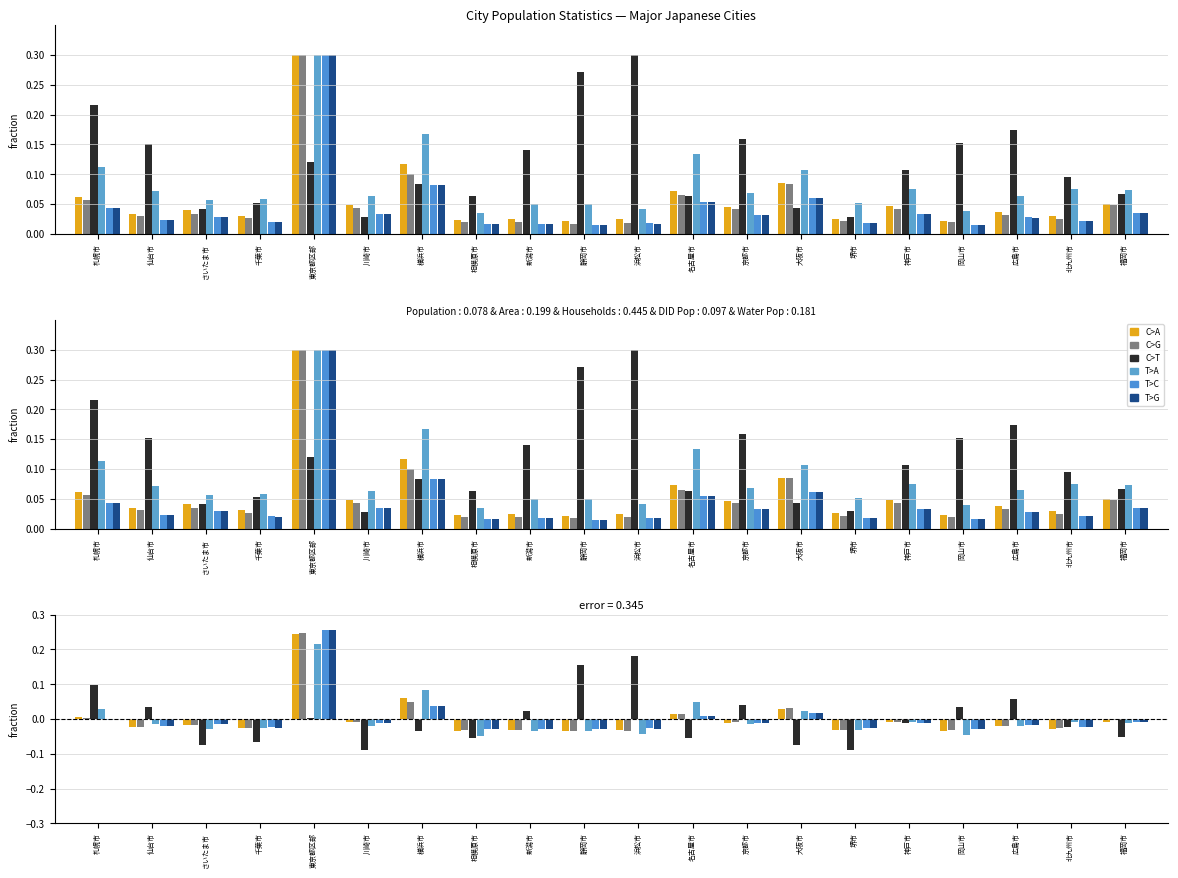

What is the spread (max minus min) of values at 名古屋市?

0.1